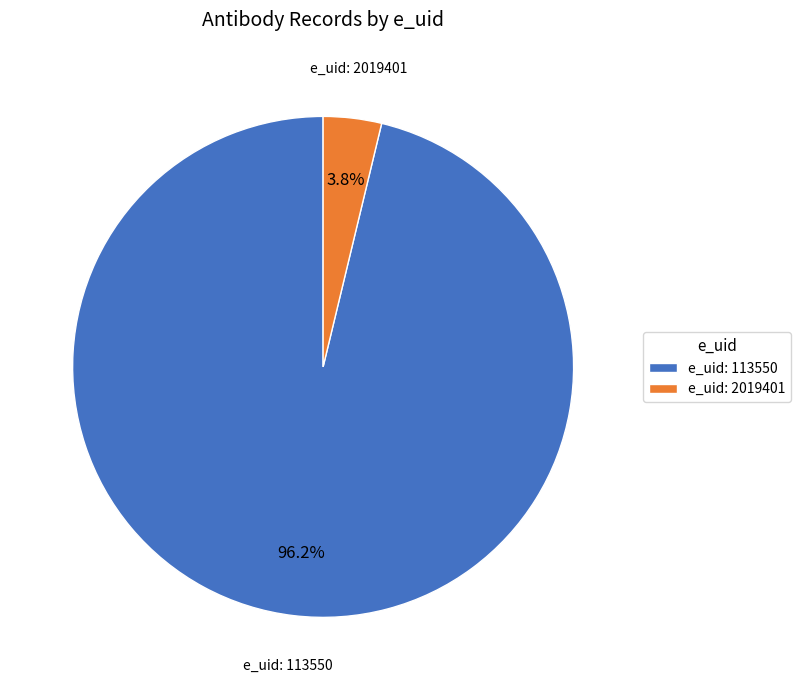

Which category has the smallest portion of the pie?

e_uid: 2019401